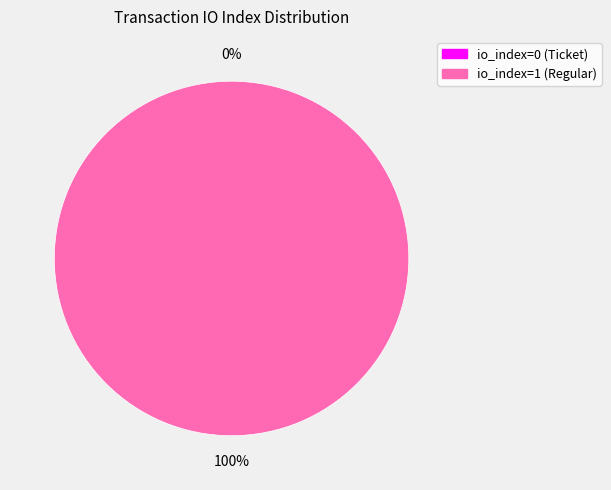

How many slices are in this pie chart?

2